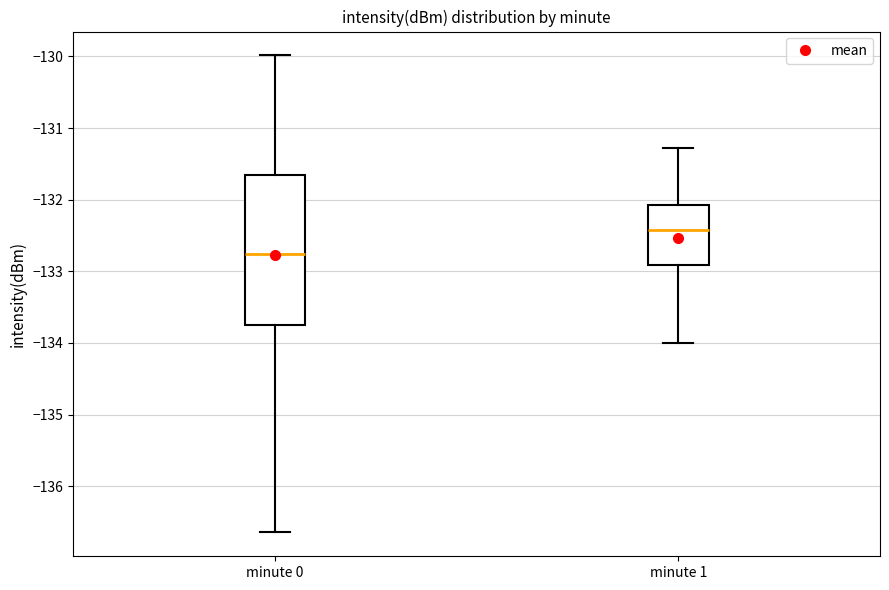

Reading left to right, read every box against the y-axis: the position of its median line, the range the box covers, and the ends of its whiskers. The values are not printed on the chart, so give them approximately, as read against the axis.

minute 0: median -132.8, box -133.8 to -131.7, whiskers -136.6 to -130.0
minute 1: median -132.4, box -132.9 to -132.1, whiskers -134.0 to -131.3